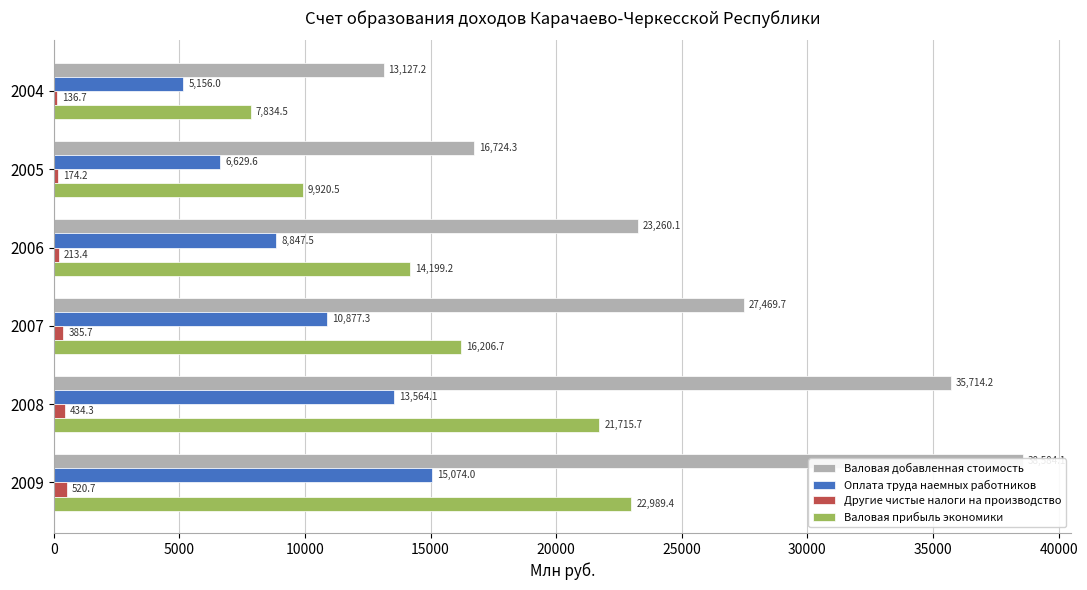

The Валовая добавленная стоимость series shows 17800.9 at 2004. True or false?

False